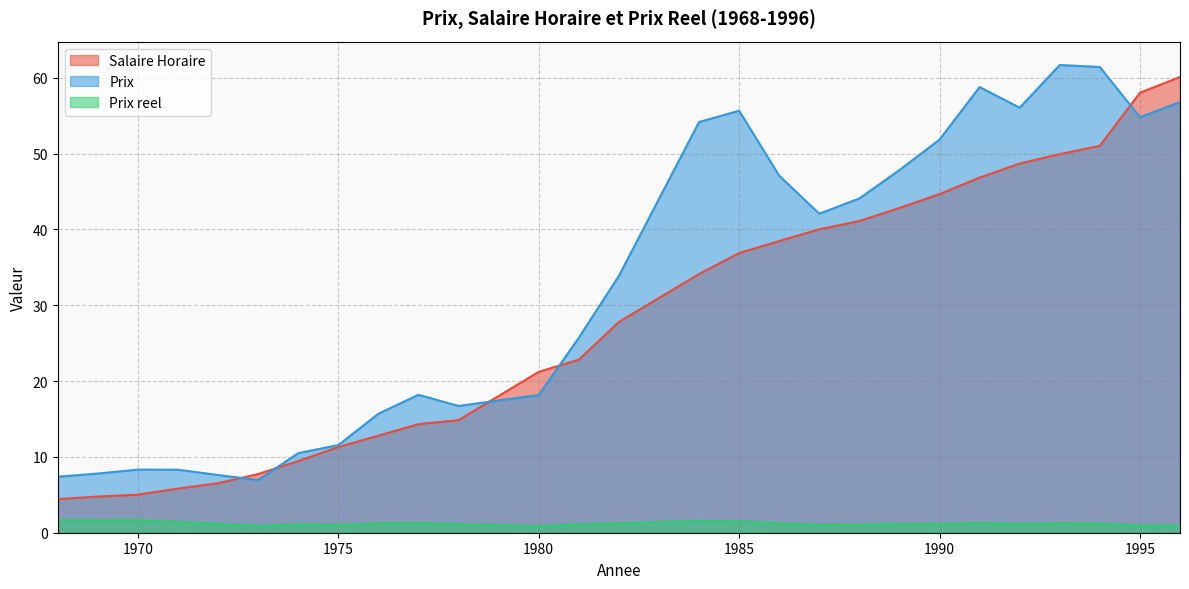

Rank the categories by Prix reel value from lowest to highest.

1980, 1973, 1995, 1996, 1975, 1987, 1988, 1974, 1989, 1978, 1981, 1992, 1990, 1972, 1994, 1982, 1986, 1976, 1993, 1991, 1977, 1971, 1985, 1984, 1969, 1970, 1968